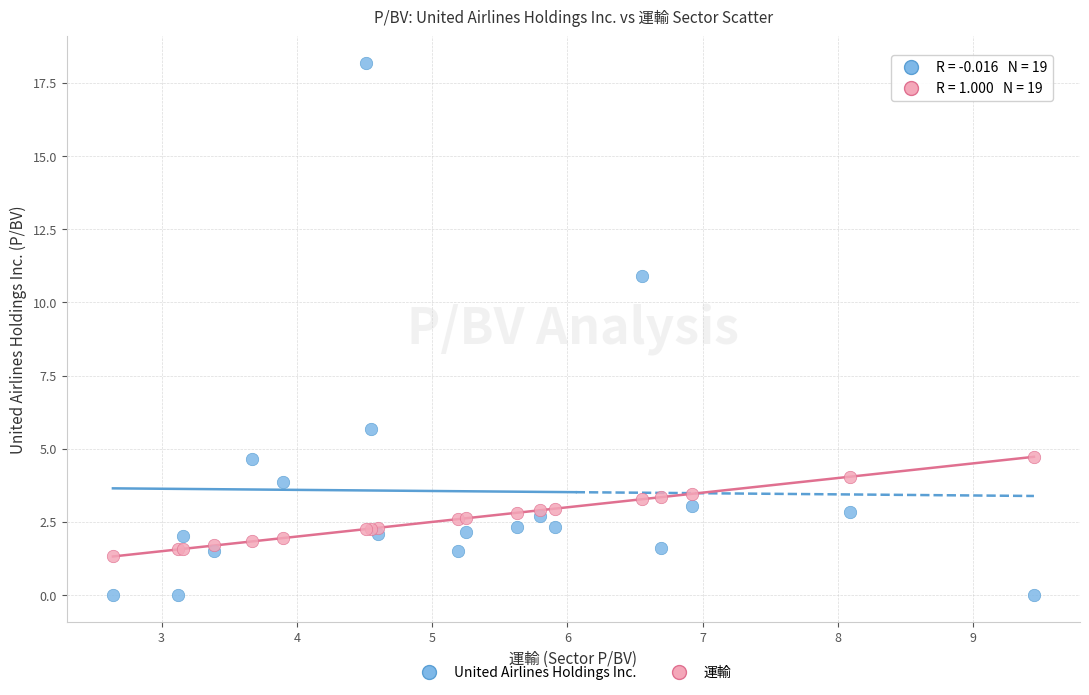

Across all series, what Y value is closest to 9?

10.9